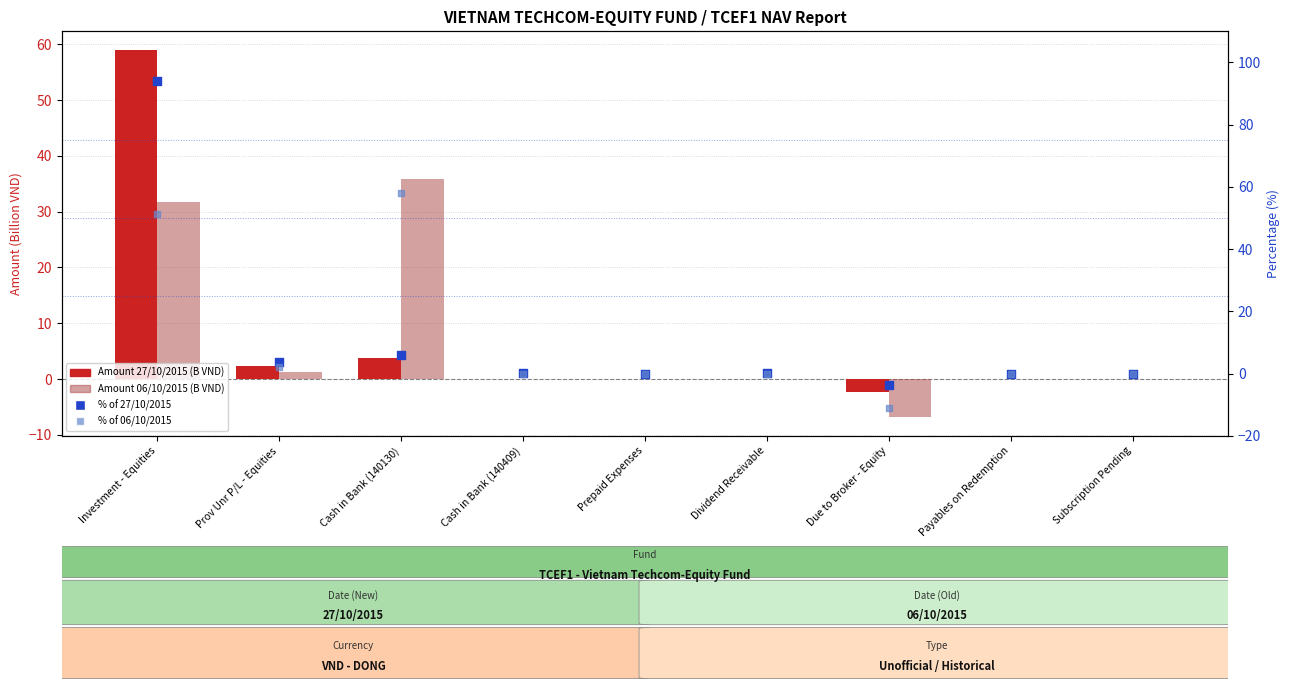

At how many categories does at least one series exceed 40?

2